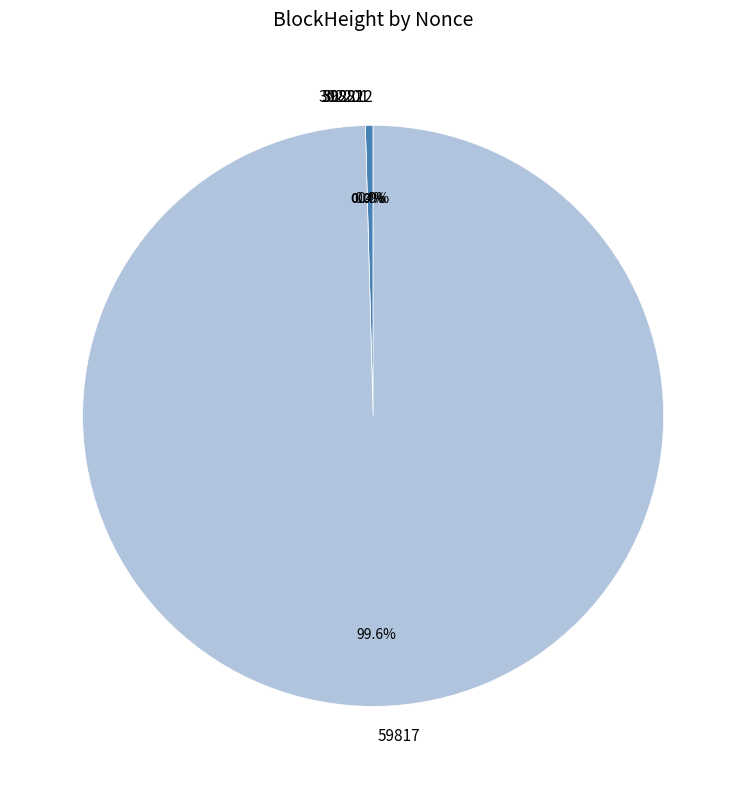

Rank the categories by value from highest to lowest.

59817, 302201, 302212, 59882